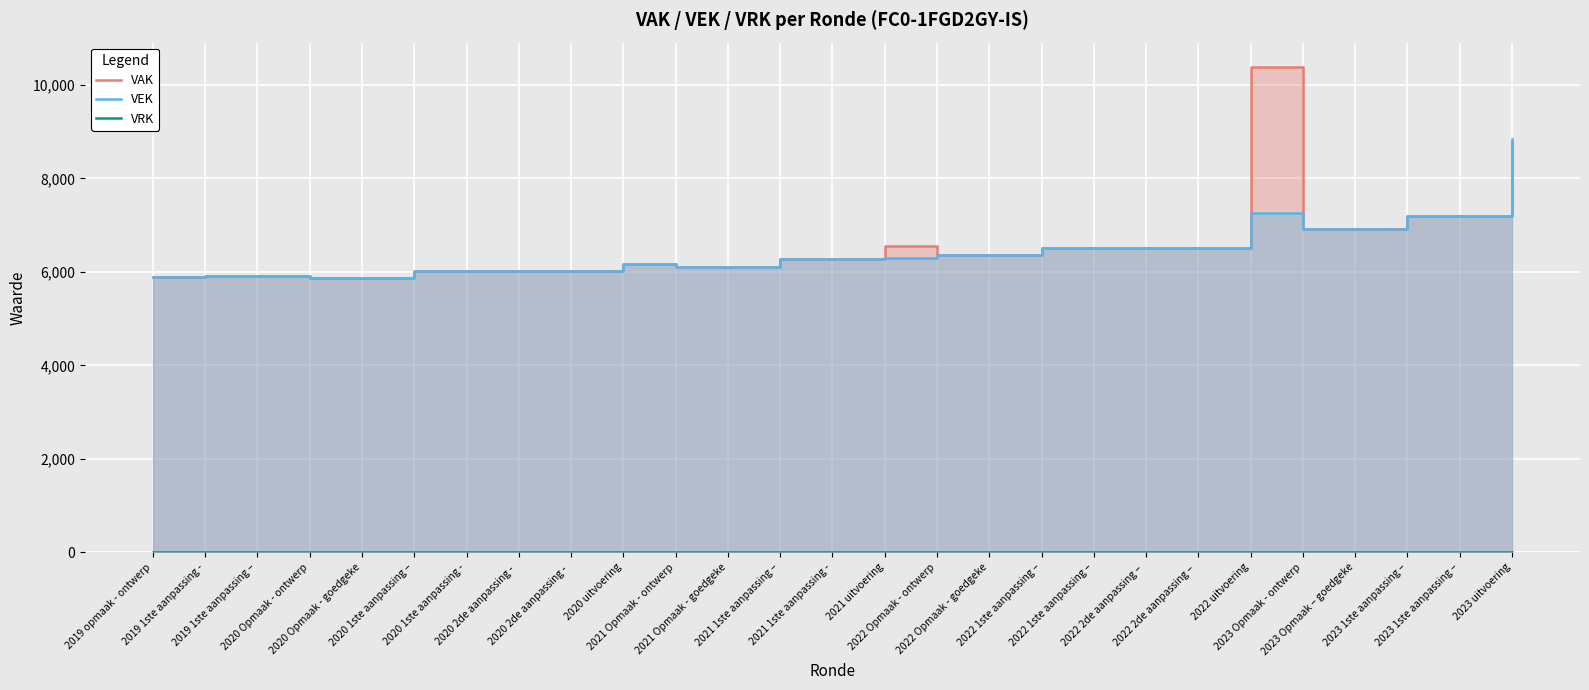

How many data points in VAK are less than 6272?

12